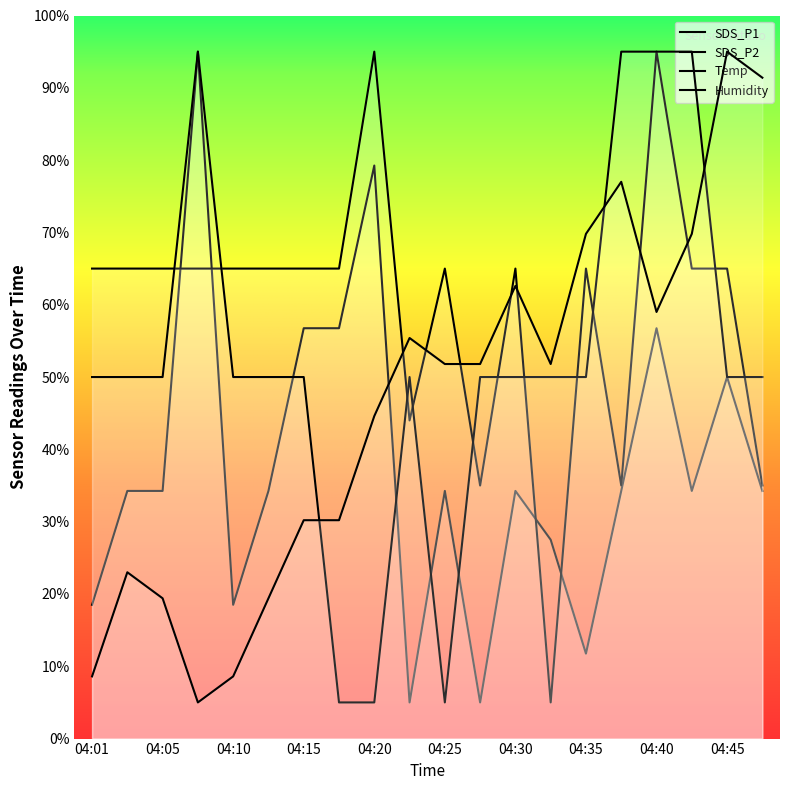

Which series has the largest range (max minus min)?

SDS_P1